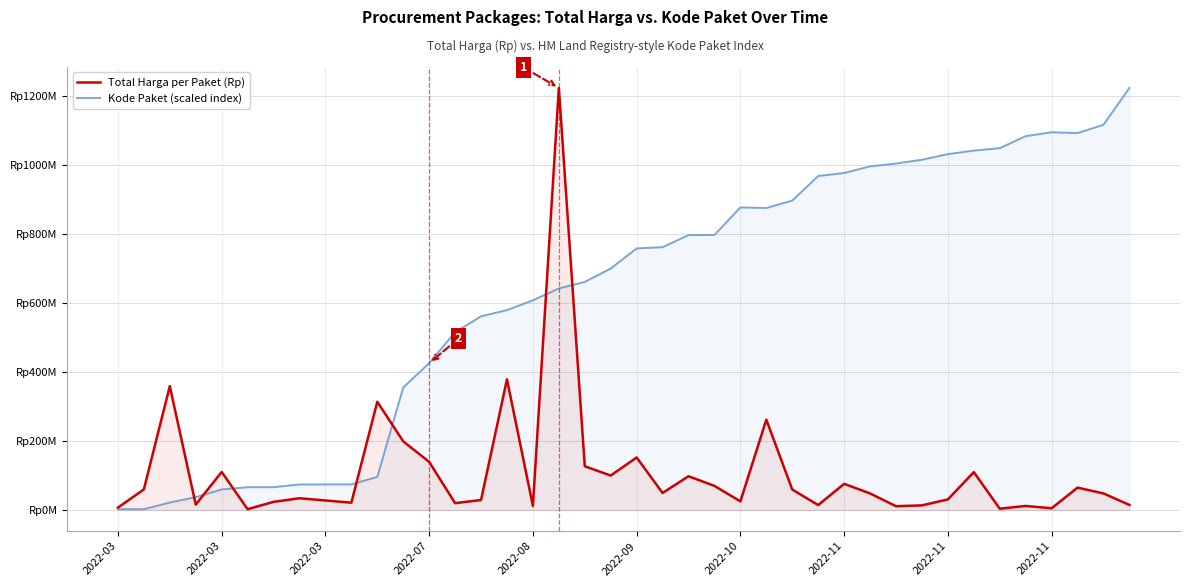

Does the chart display data point markers on the line(s)?

No